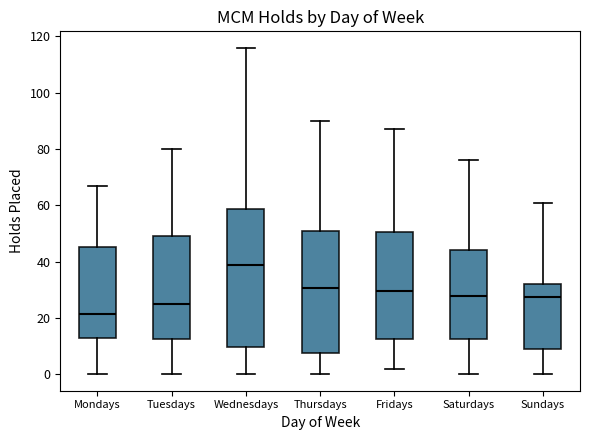

Where is the lower edge of the box for Tuesdays on the y-axis? The values are not printed on the chart, so give them approximately, as read against the axis.

12